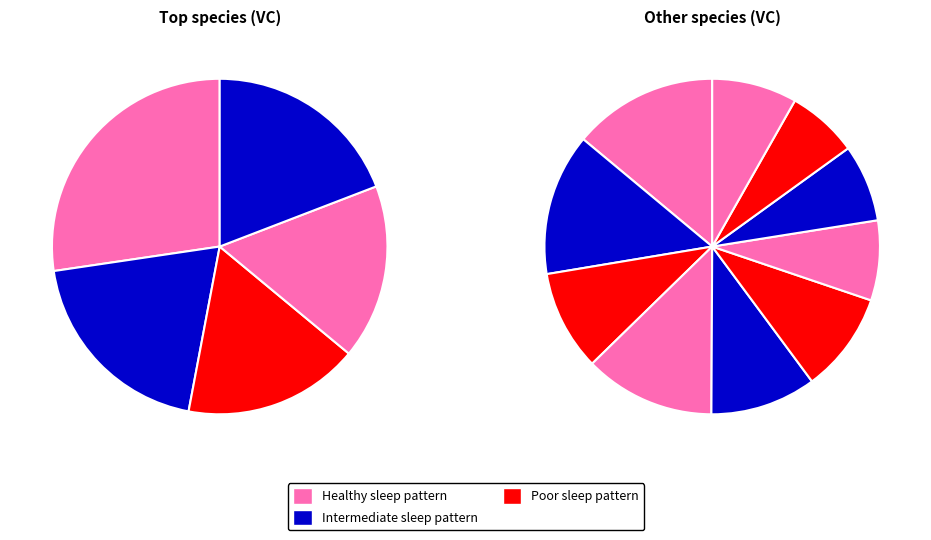

Count the number of slices in the pie.

15